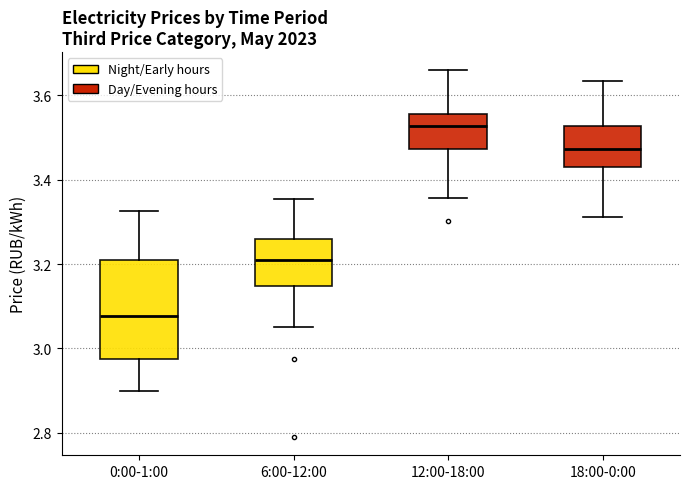

Where does the lower whisker of the box for 12:00-18:00 end on the y-axis? The values are not printed on the chart, so give them approximately, as read against the axis.

3.36